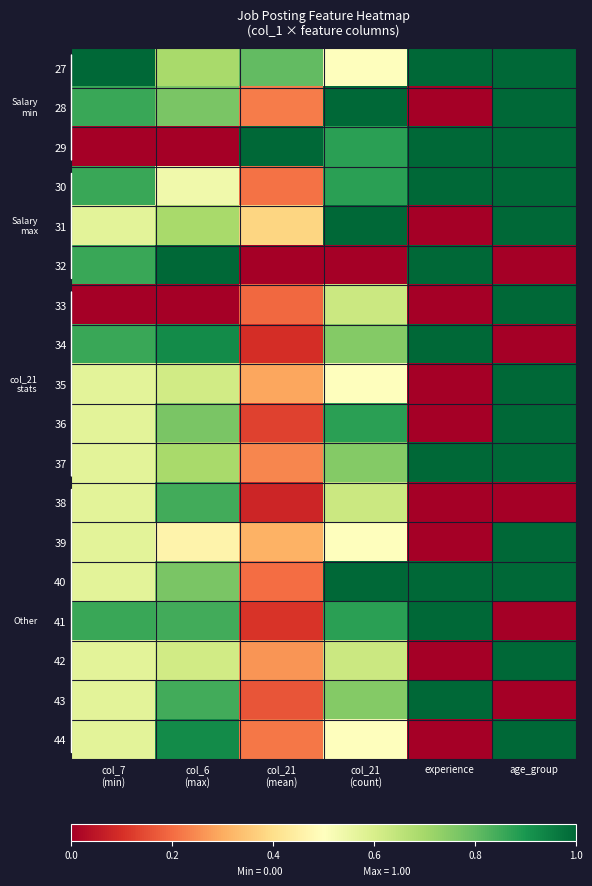

Which label corresponds to the largest value in the chart?

col_7
(min)